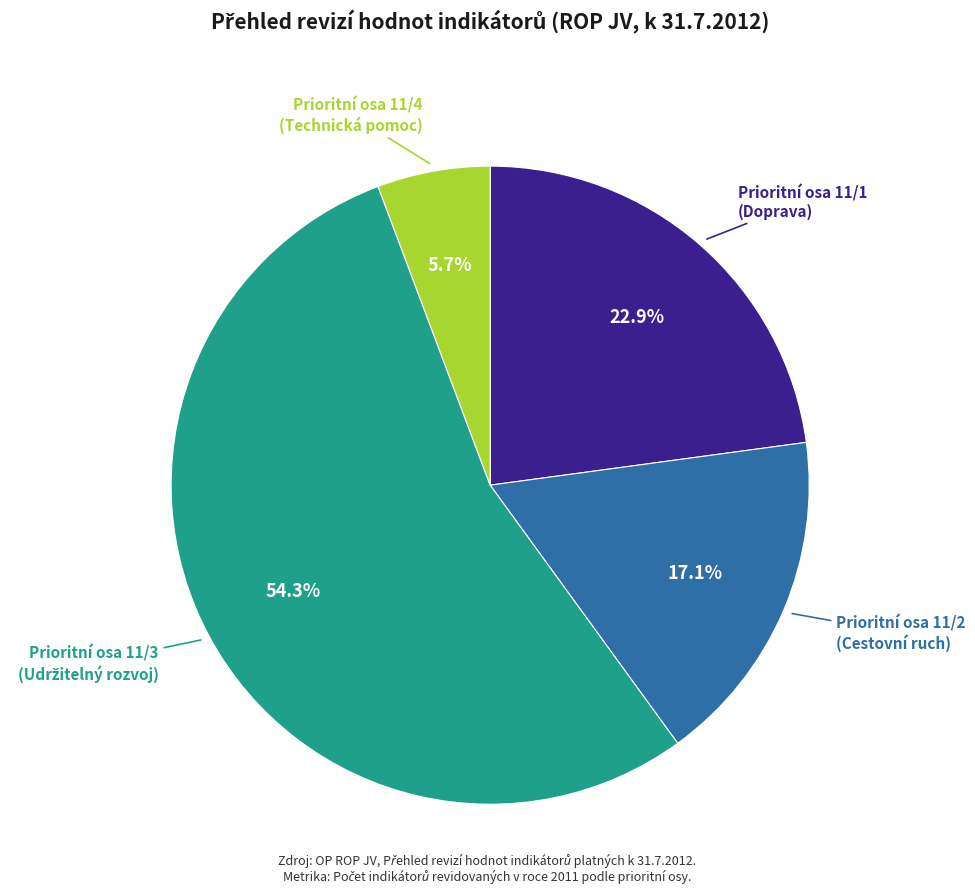

Is there any slice that represents more than half of the pie?

Yes